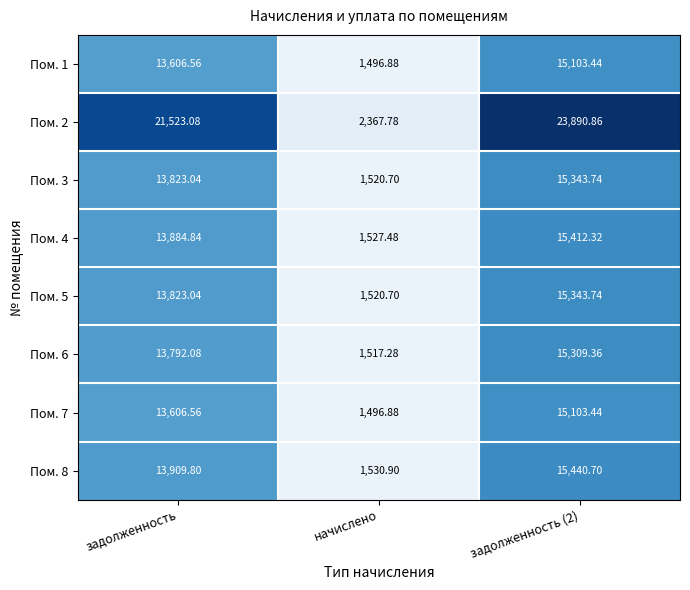

At which label is Пом. 6 closest to 8413?

задолженность